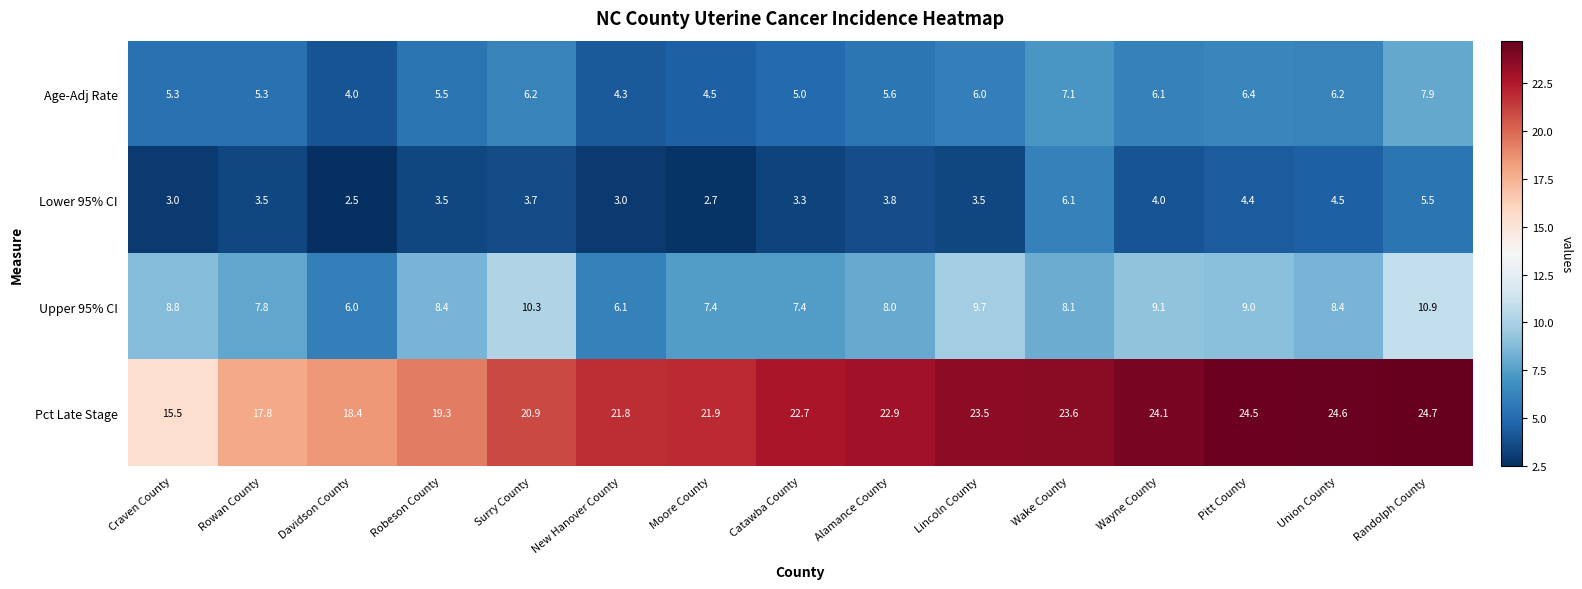

What is the difference between the maximum and minimum values in the Age-Adj Rate series?

3.9